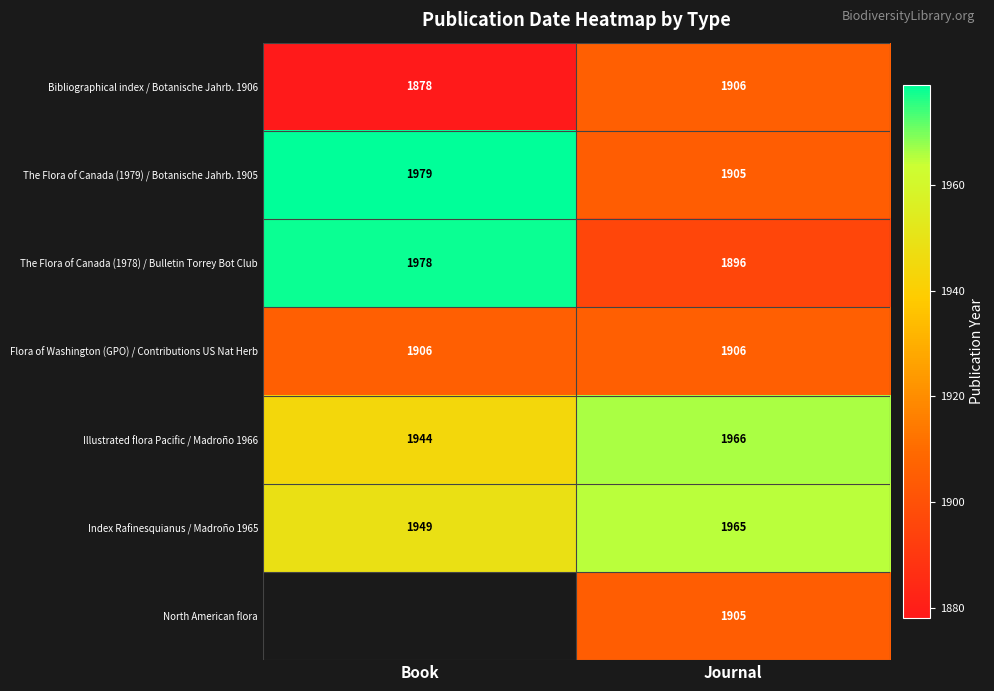

The value of Bibliographical index / Botanische Jahrb. 1906 at Journal is 1231.4. True or false?

False